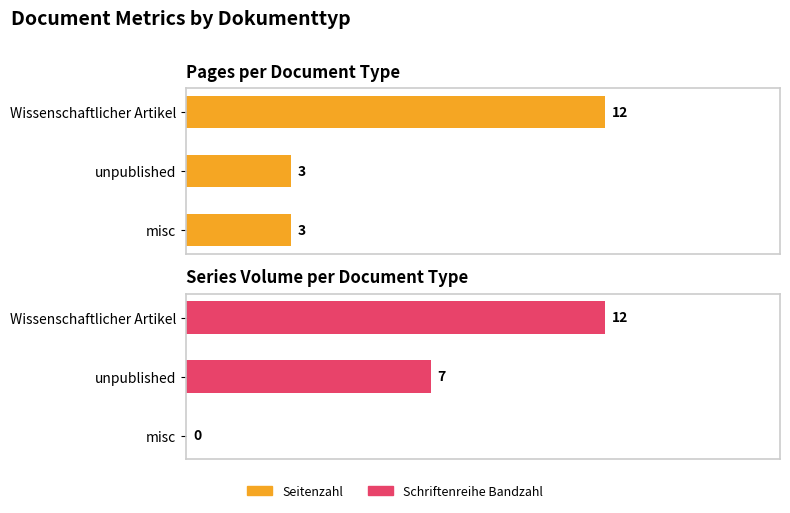

What is the difference between the maximum and minimum values in the Seitenzahl series?

9